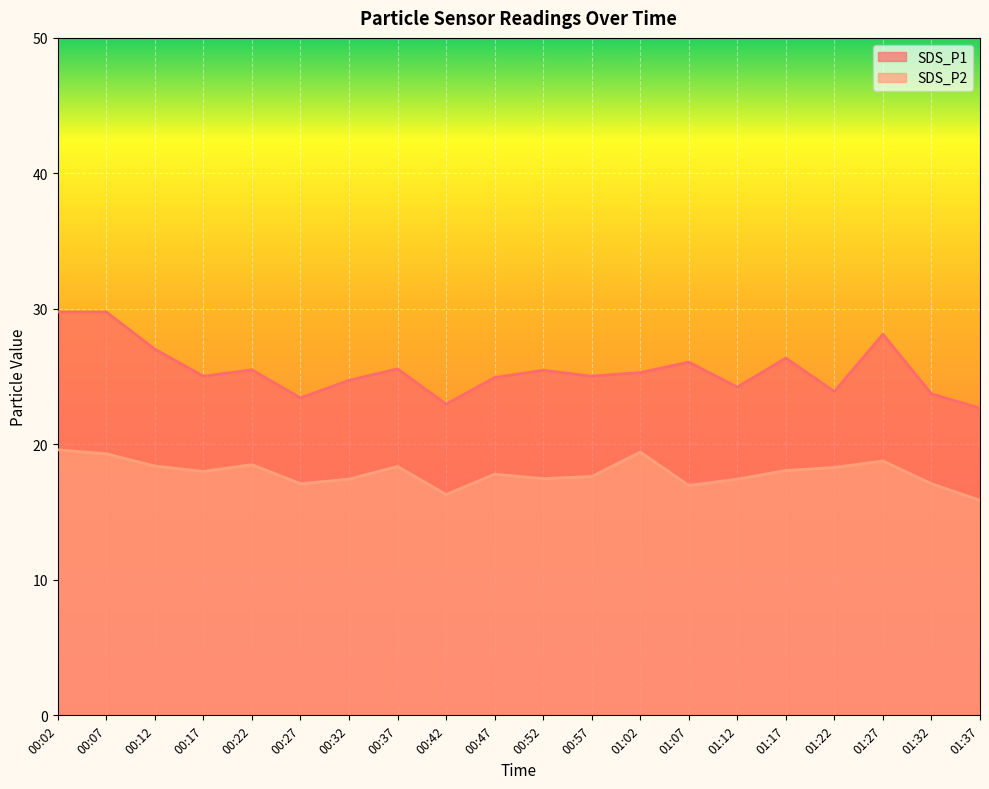

Where does the SDS_P2 series first go above 18?

00:02